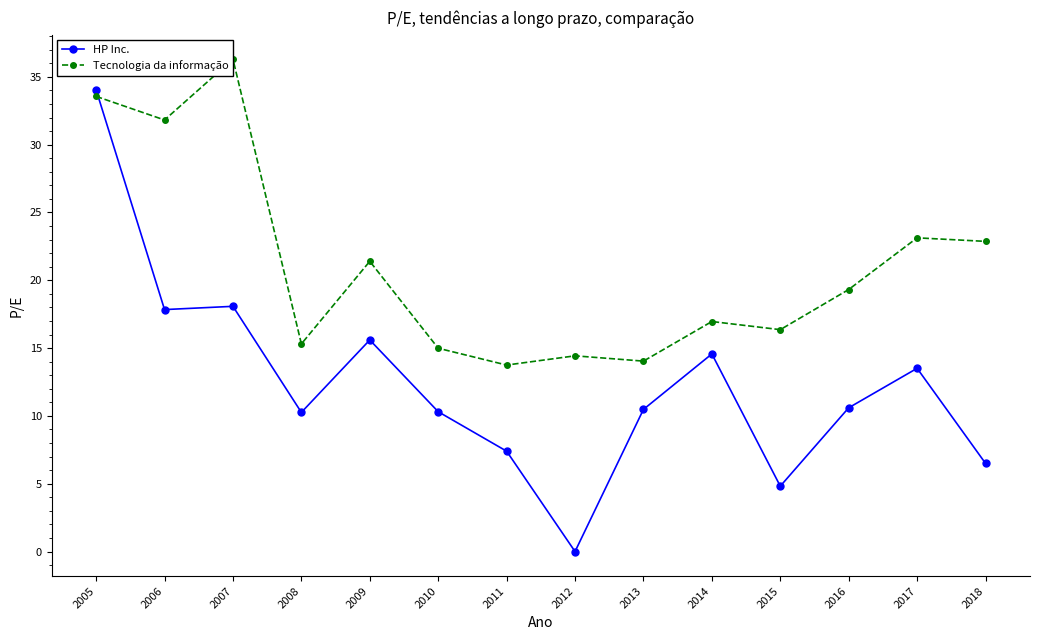

What is the difference between the second highest and second lowest values in the Tecnologia da informação series?

19.5